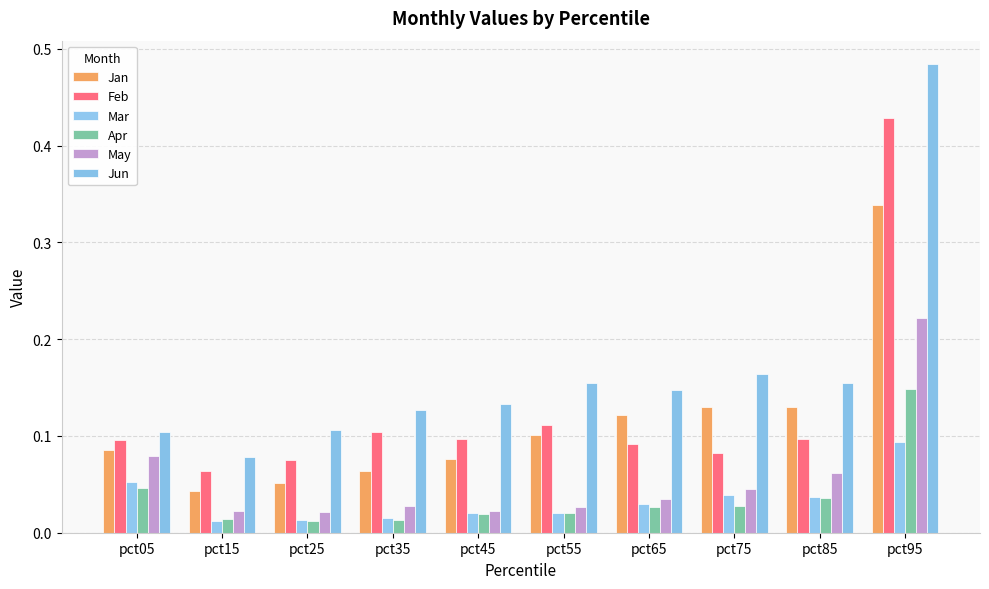

Which series has the largest range (max minus min)?

Jun